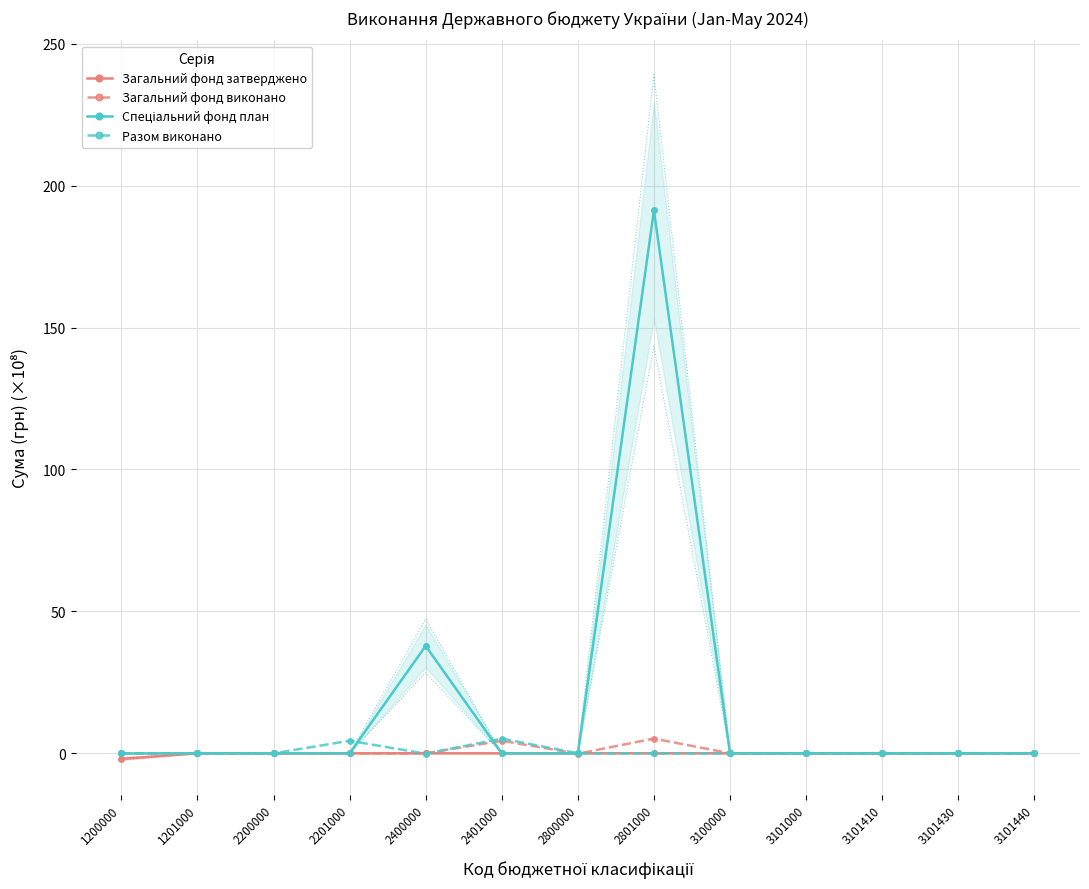

True or false: Спеціальний фонд план has a value of 121.0 at 3101000.

False